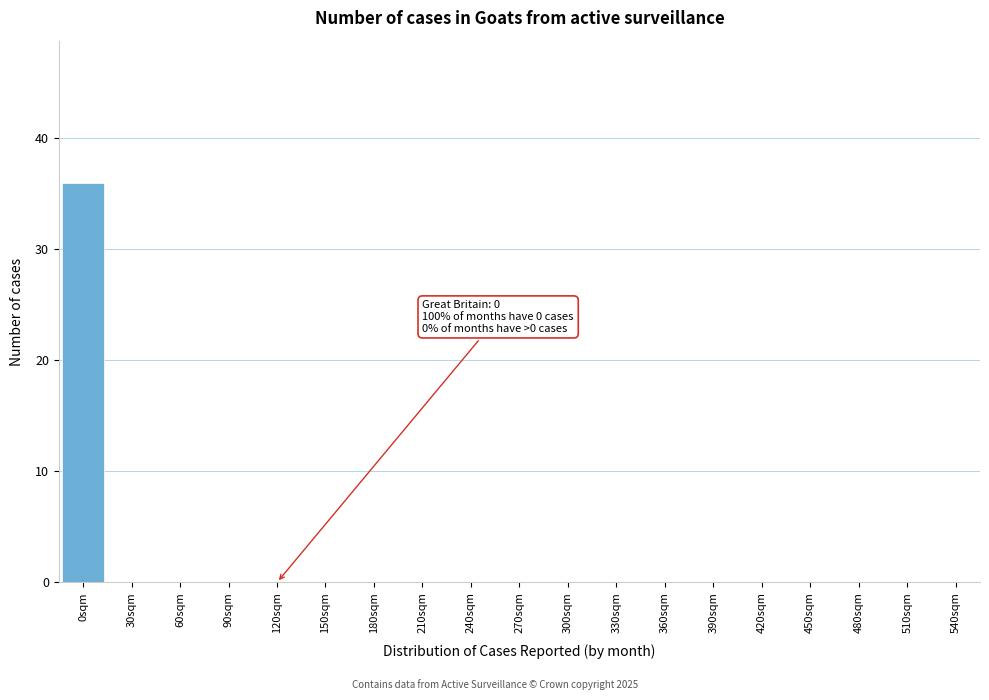

Reading left to right, what are all the values shown in this chart?

0sqm=36	30sqm=0	60sqm=0	90sqm=0	120sqm=0	150sqm=0	180sqm=0	210sqm=0	240sqm=0	270sqm=0	300sqm=0	330sqm=0	360sqm=0	390sqm=0	420sqm=0	450sqm=0	480sqm=0	510sqm=0	540sqm=0